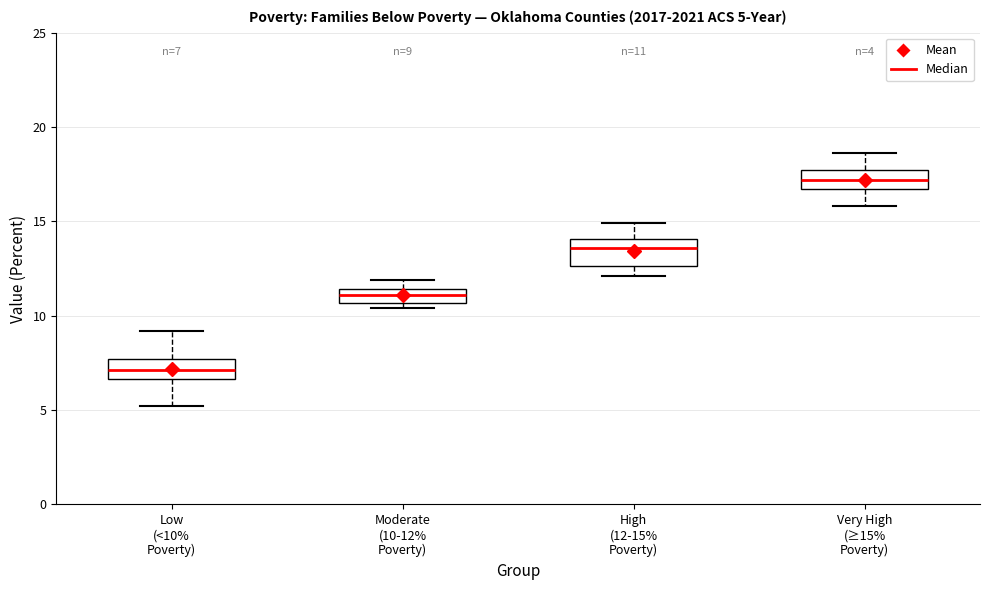

Which box has the highest median line?

Very High (≥15% Poverty)